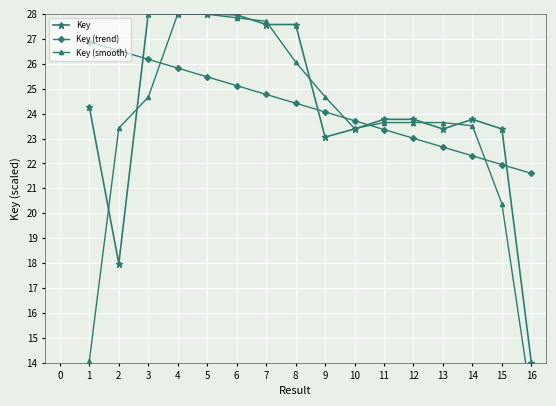

What is the difference between the maximum and minimum values in the Key (smooth) series?

15.5